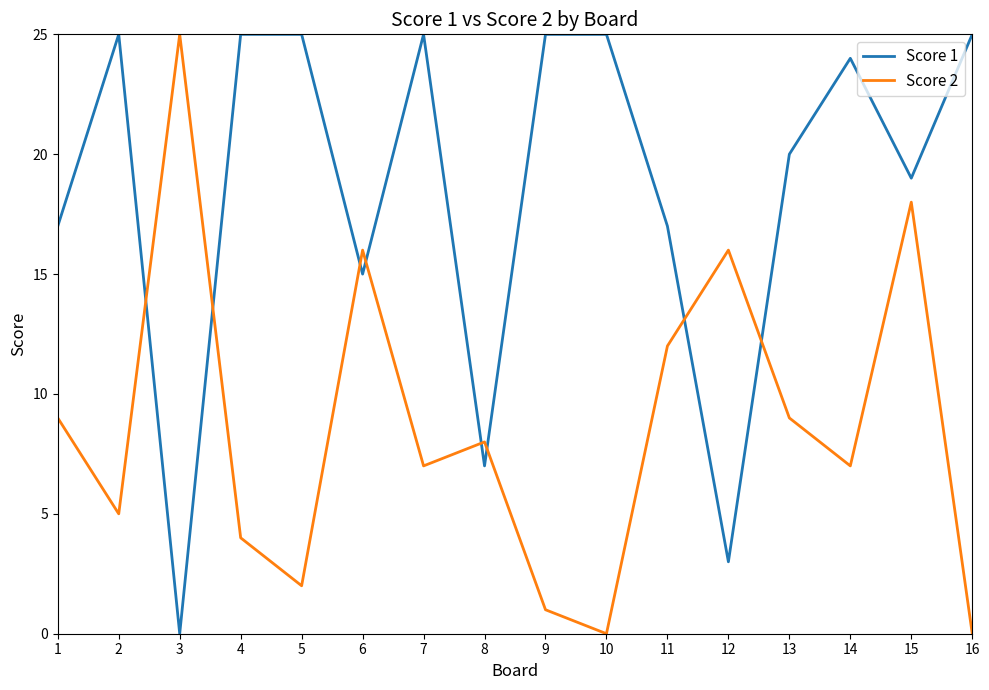

At which category does Score 2 reach its first local valley?

2